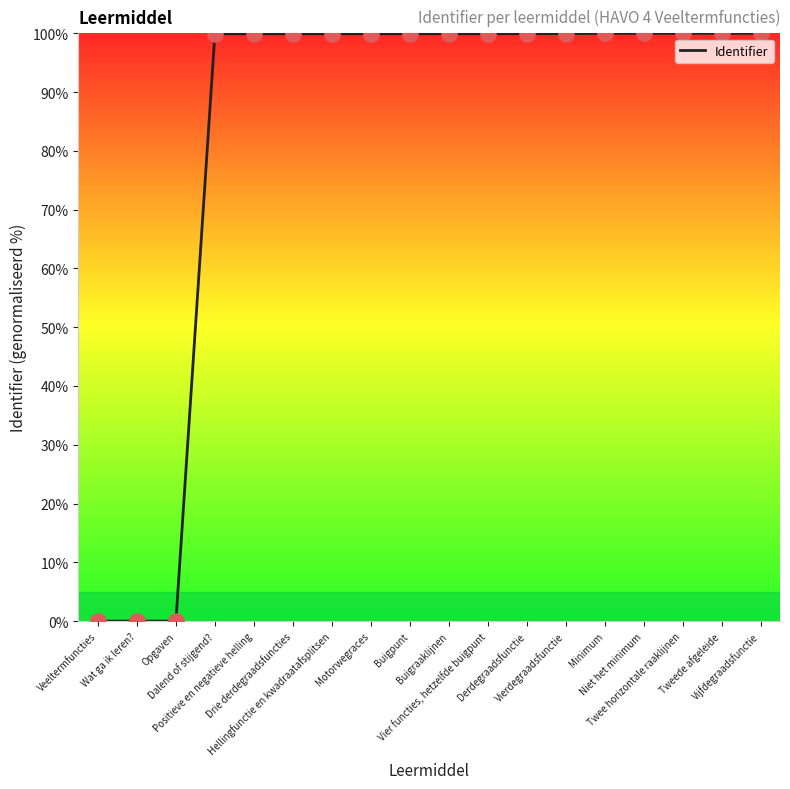

What is the maximum value shown in the chart?

100.0